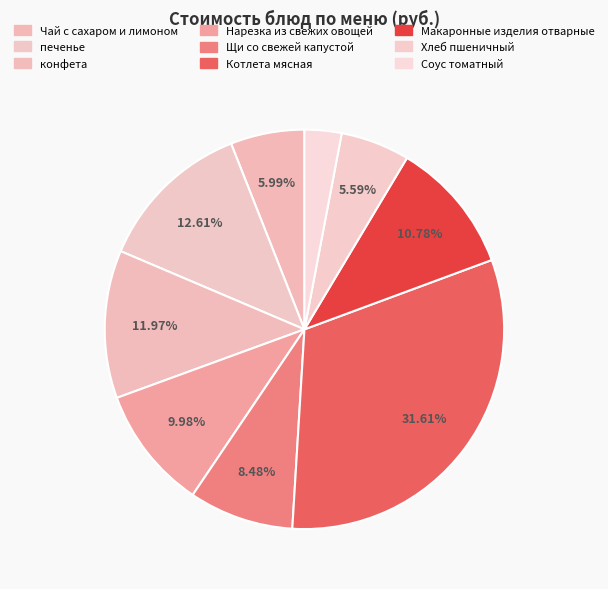

Between Щи со свежей капустой and Нарезка из свежих овощей, which is larger?

Нарезка из свежих овощей